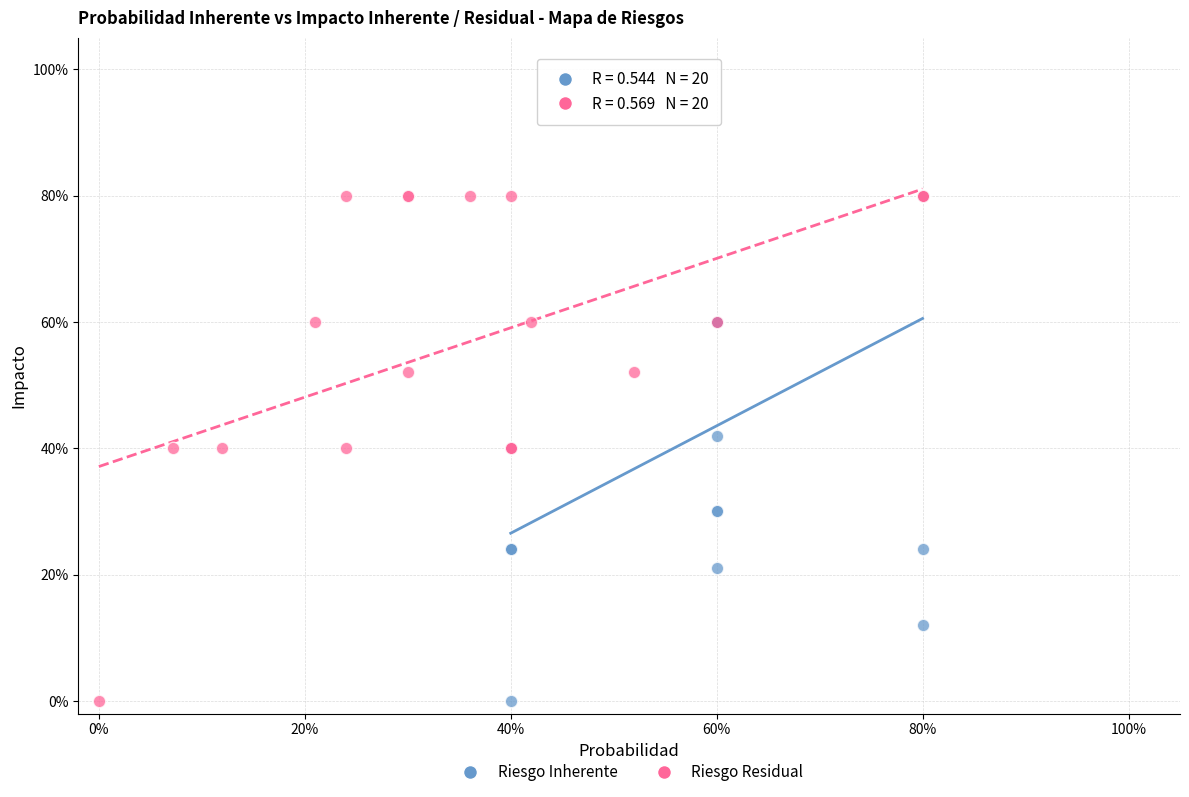

What are all the series names shown in the legend?

Riesgo Inherente, Riesgo Residual